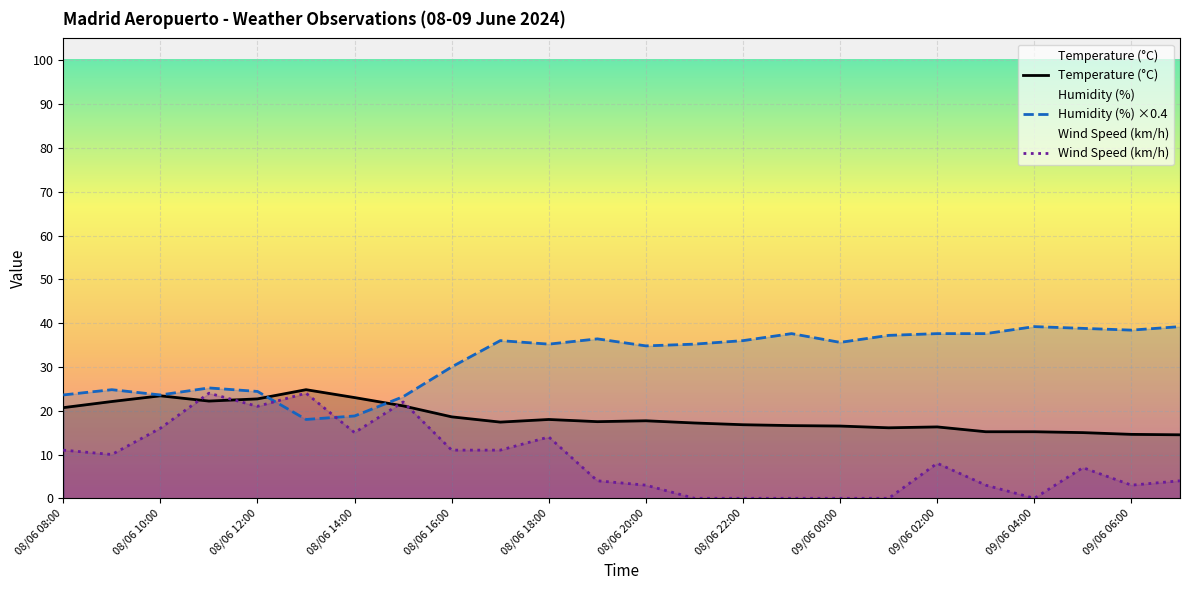

At 09/06 06:00, list the series in order from largest to smallest.

Humidity (%) ×0.4, Temperature (°C), Wind Speed (km/h)